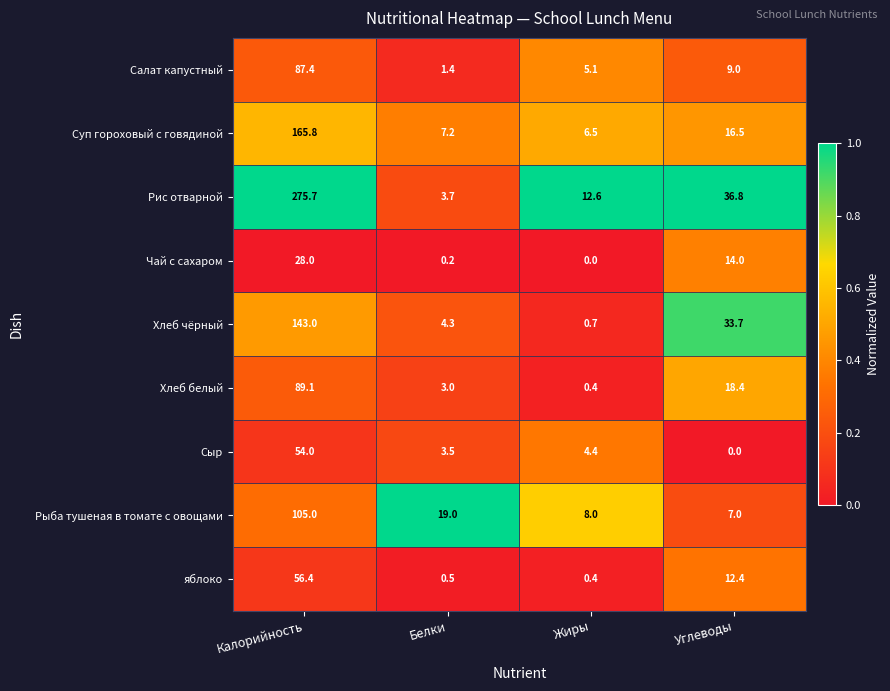

Which category has the highest value across all series?

Калорийность